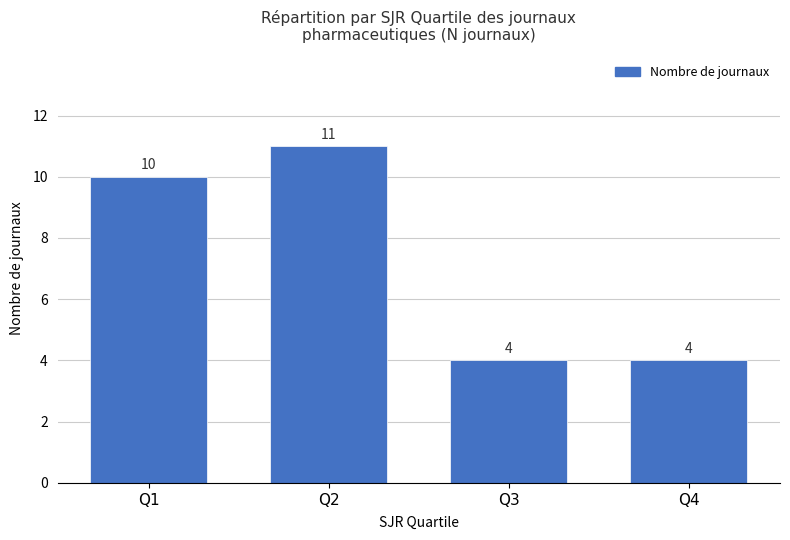

Reading left to right, extract all data points from this chart.

10	11	4	4